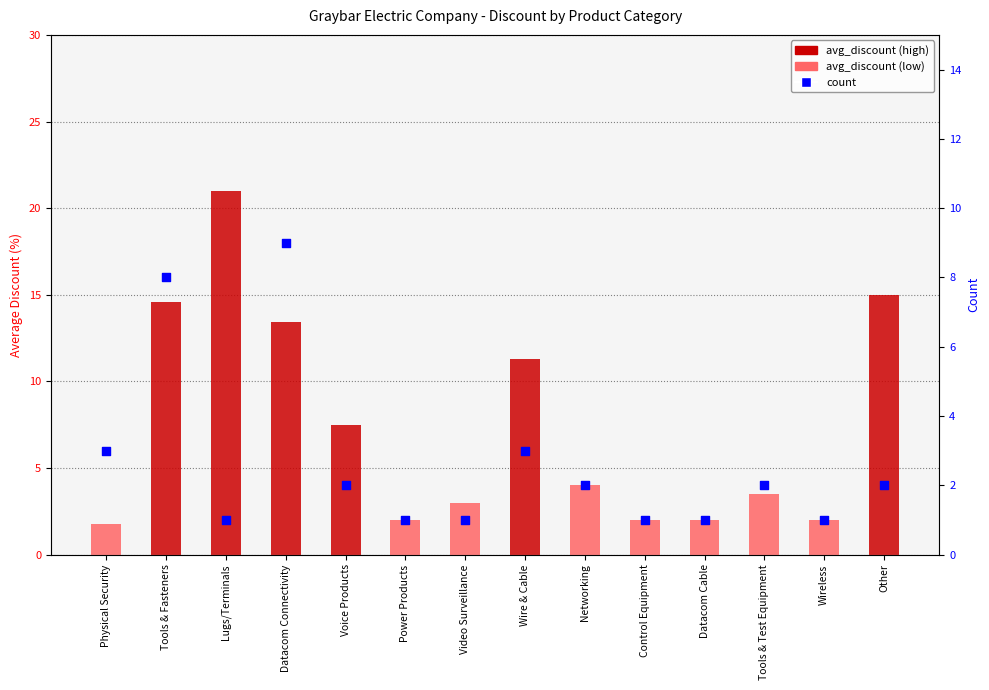

Which series reaches the maximum Y coordinate?

avg_discount